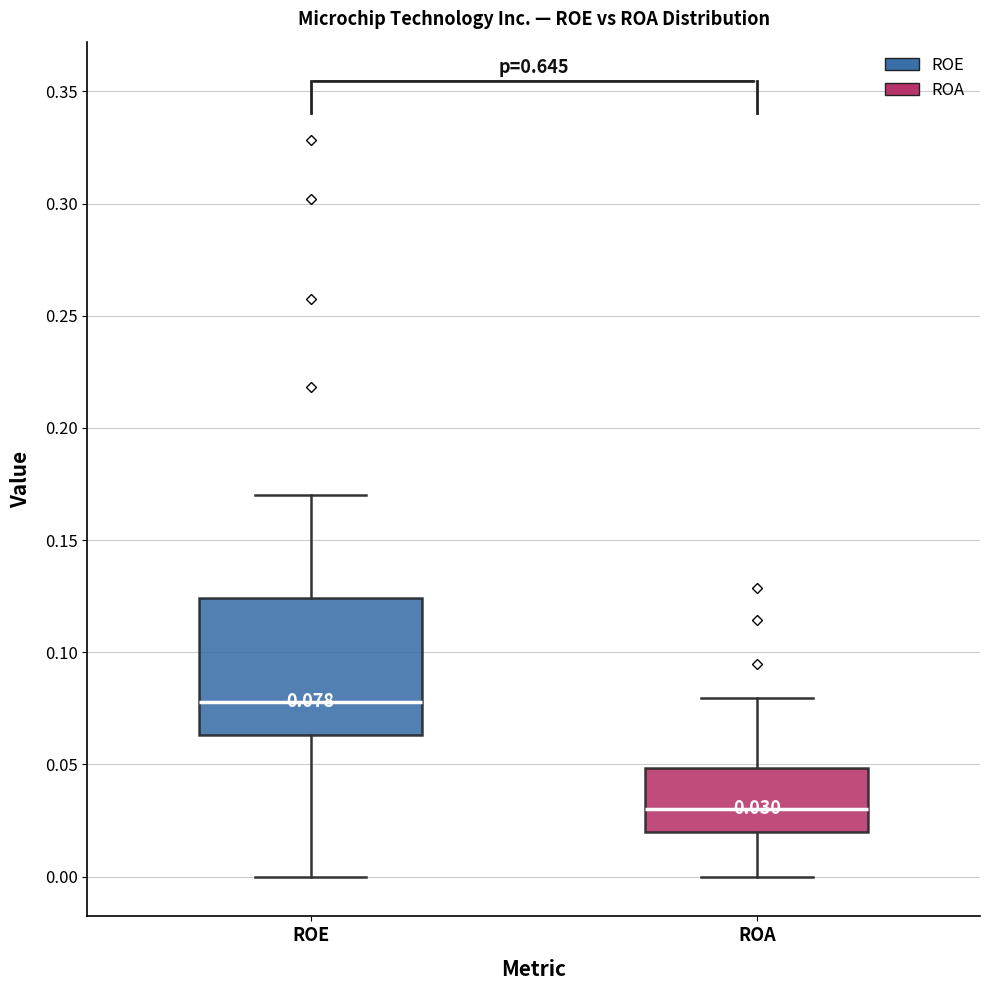

Which box has the highest median line?

ROE